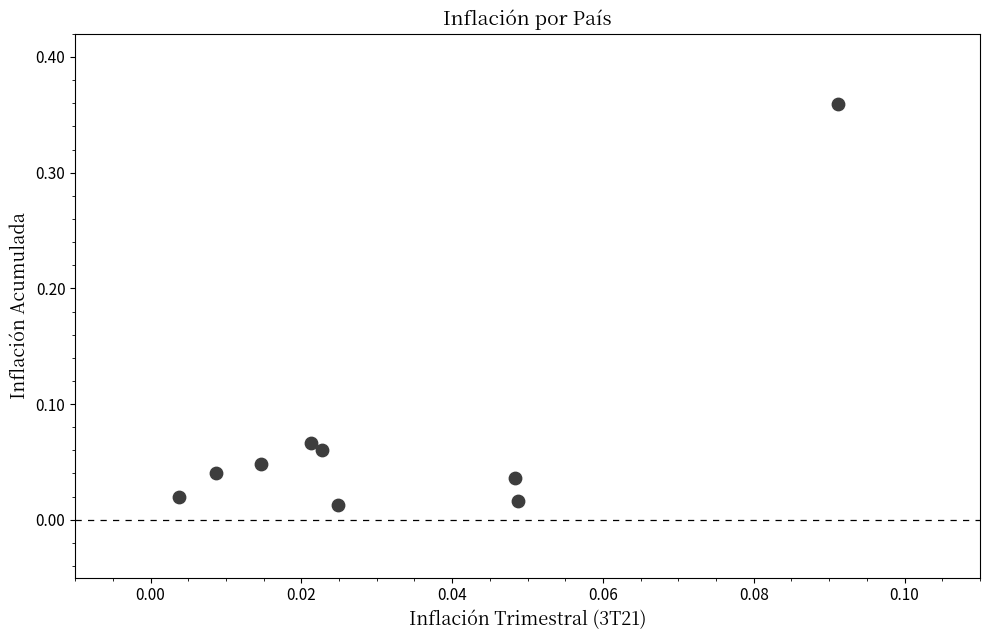

What is the range of Y values (max minus min)?

0.3